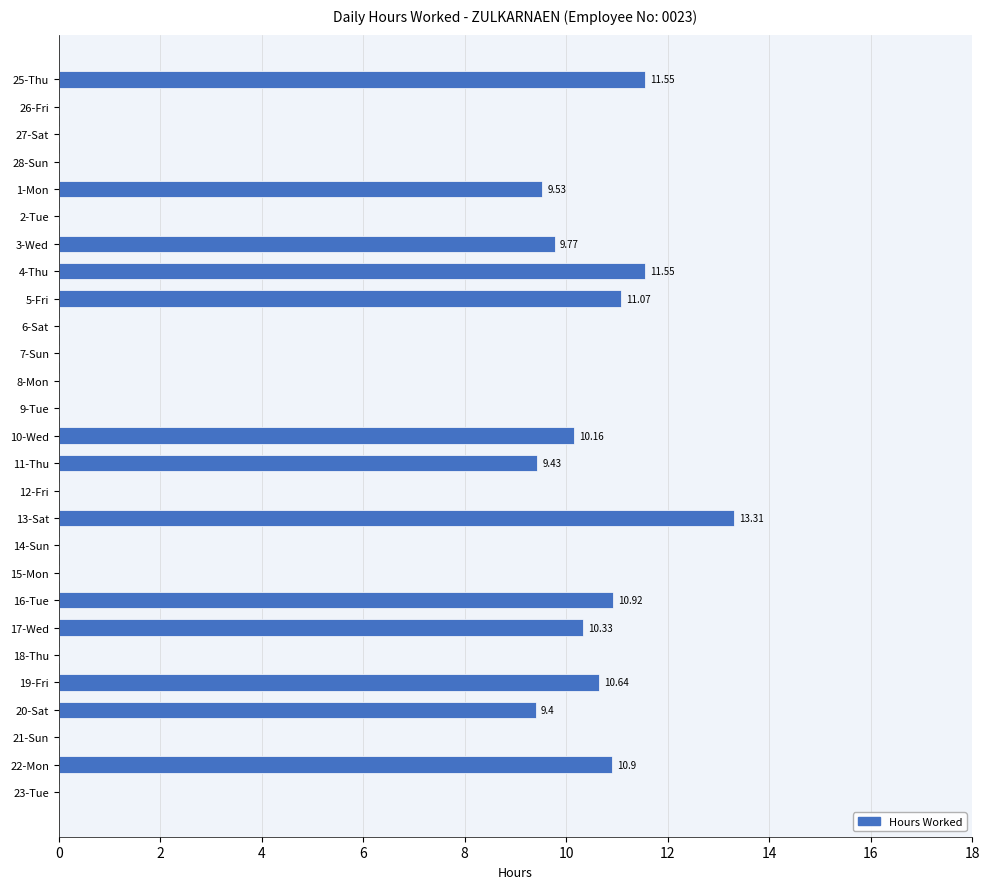

Which has a higher value, 1-Mon or 4-Thu?

4-Thu